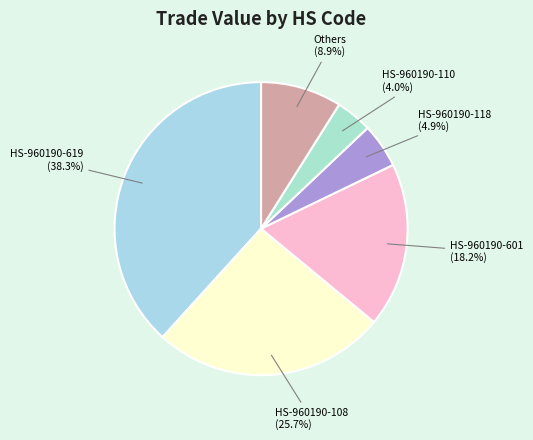

Between HS-960190-619 and Others, which is larger?

HS-960190-619